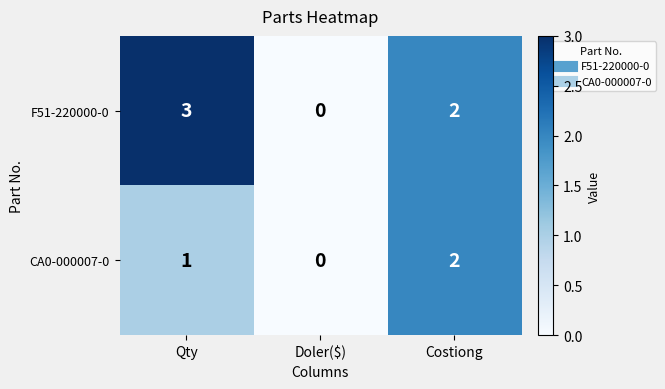

How many data points in CA0-000007-0 are less than 1?

1